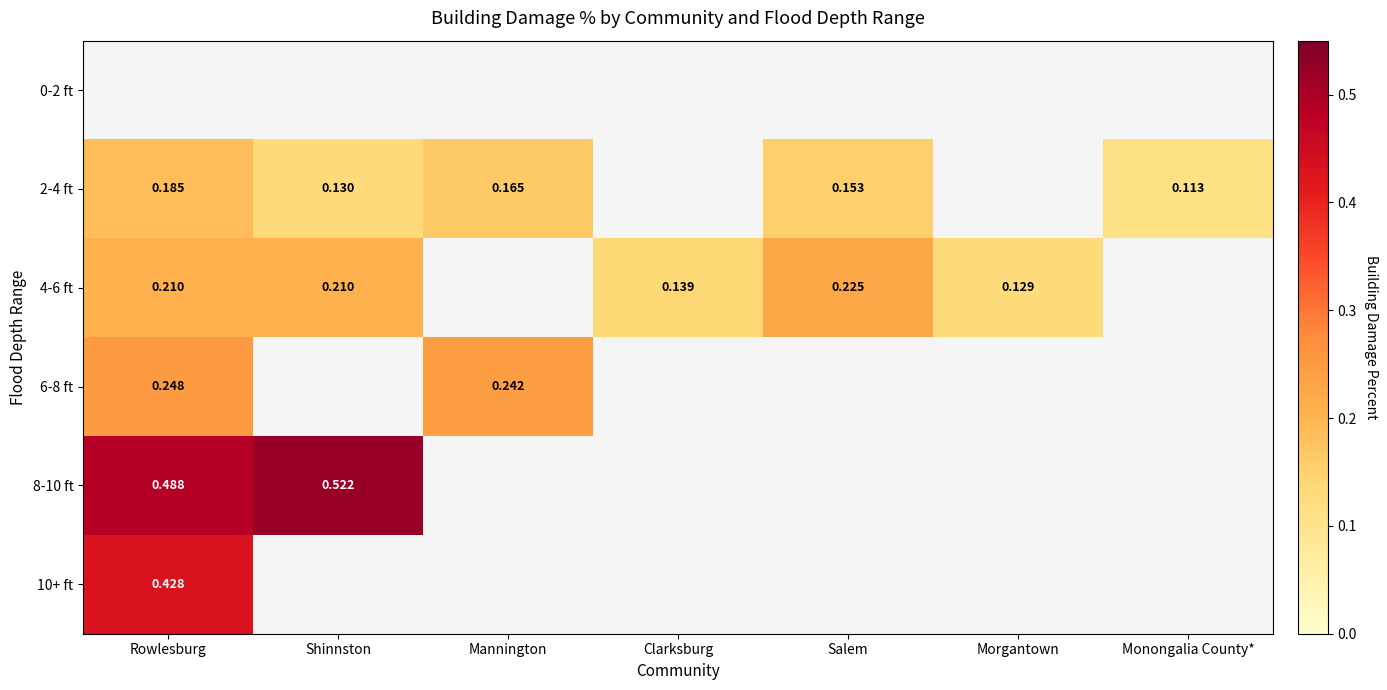

Which has a higher value, Clarksburg or Salem?

Salem